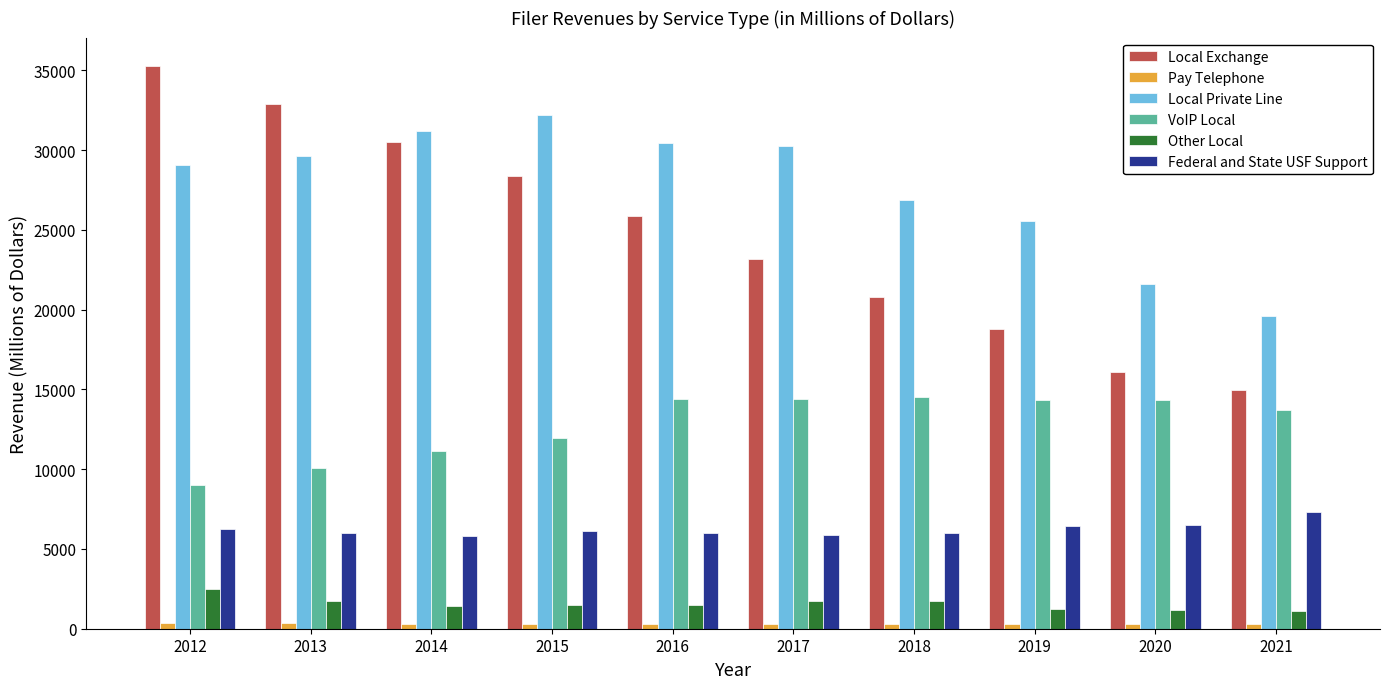

Are the bars horizontal?

No